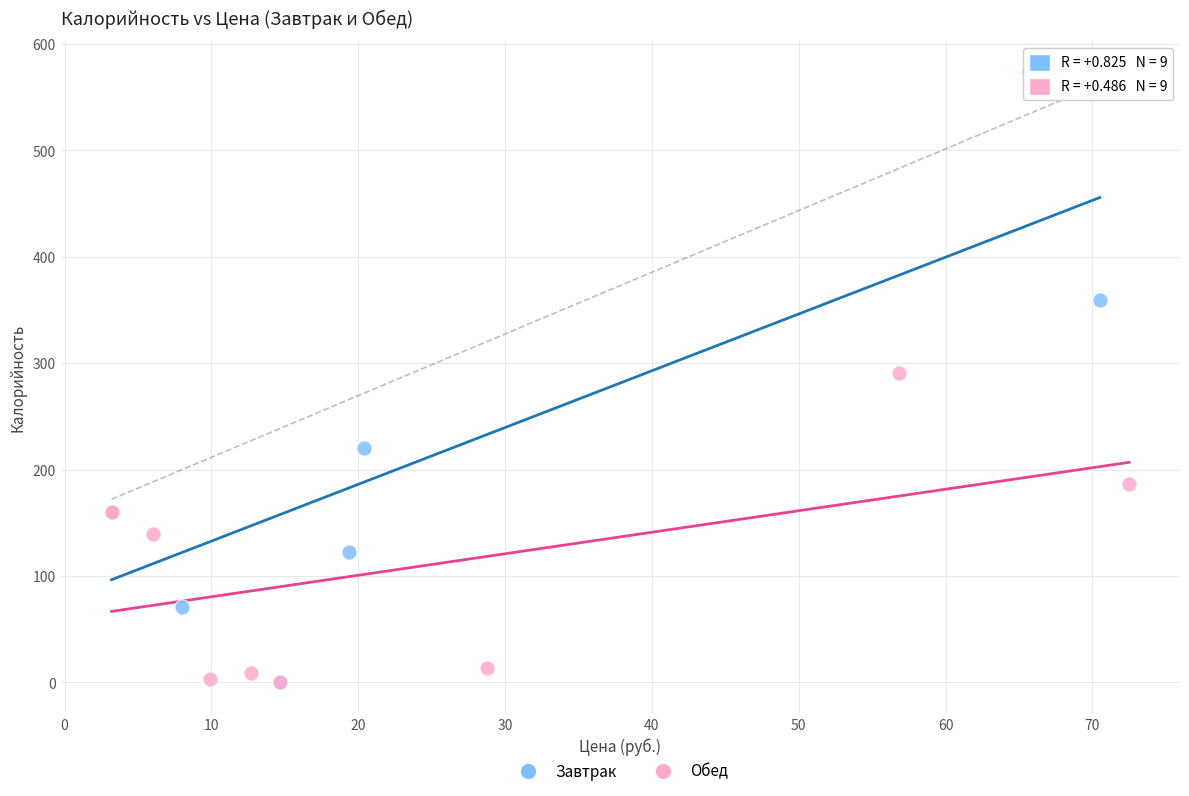

Which series reaches the maximum Y coordinate?

Завтрак